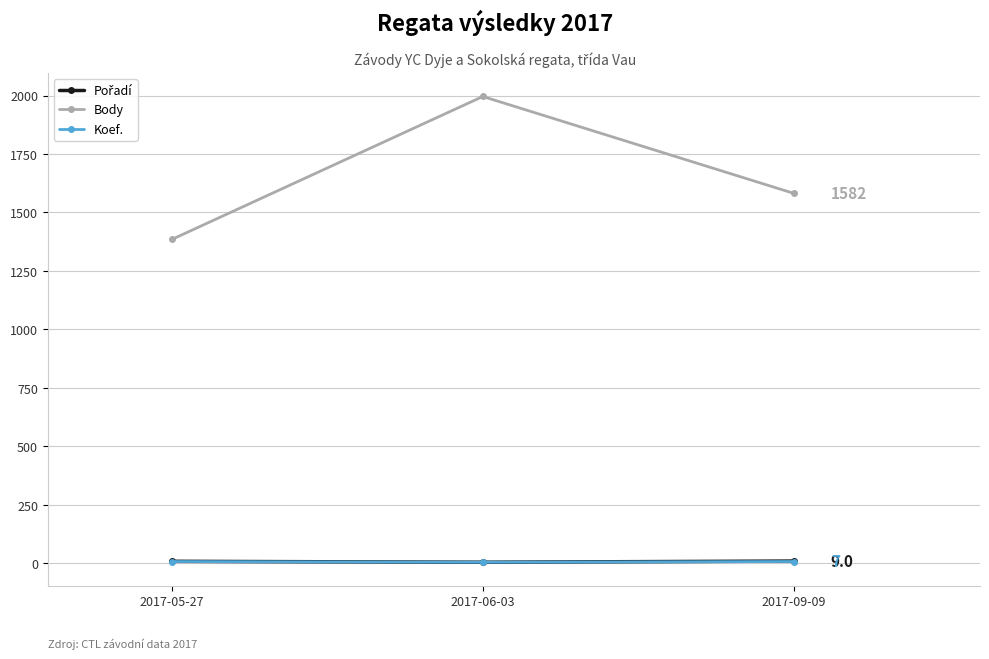

Count the Koef. values in the range 4 to 7.

3